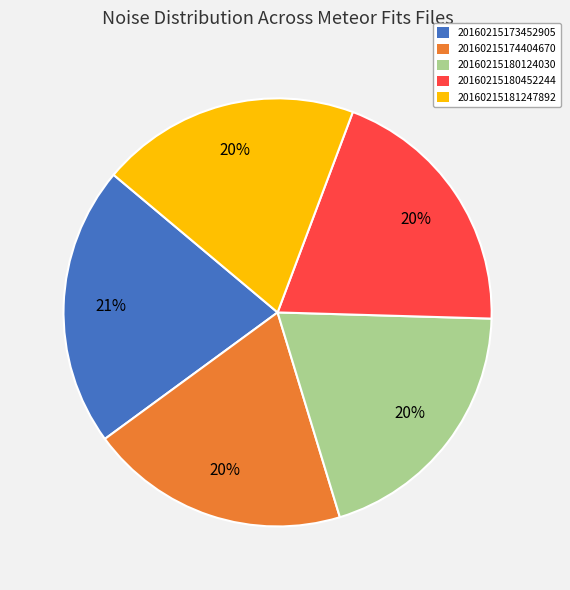

To the nearest percent, what percentage of the pie is 20160215180452244?

20%